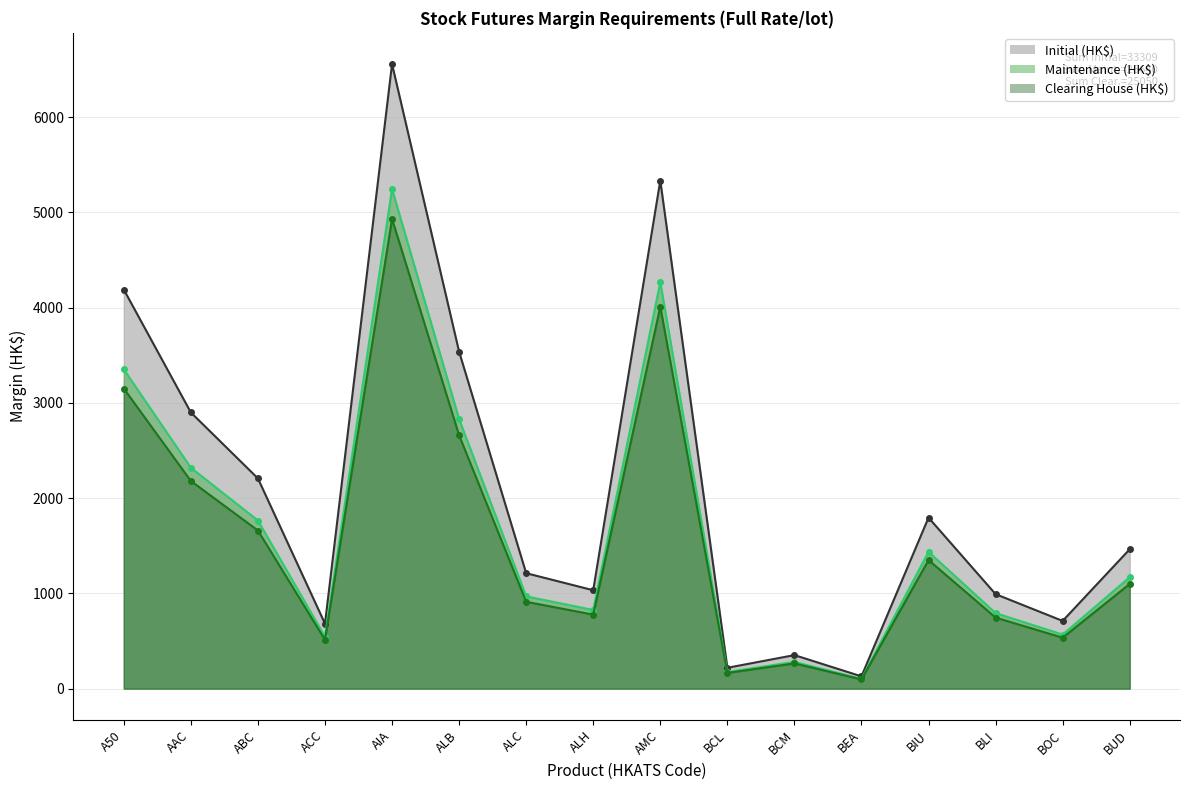

List the series in order of their peak value, lowest first.

Clearing House (HK$) (line), Maintenance (HK$) (line), Initial (HK$) (line)